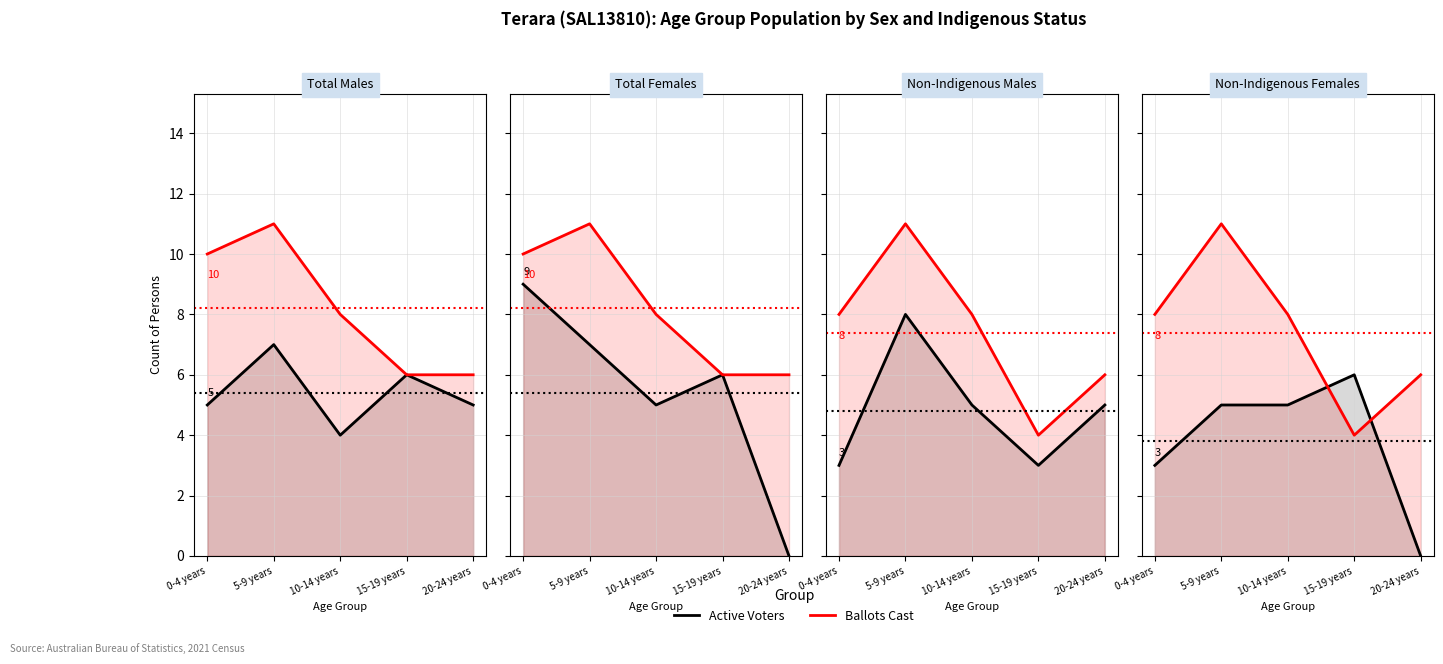

Read the Active Voters value at 15-19 years.

6